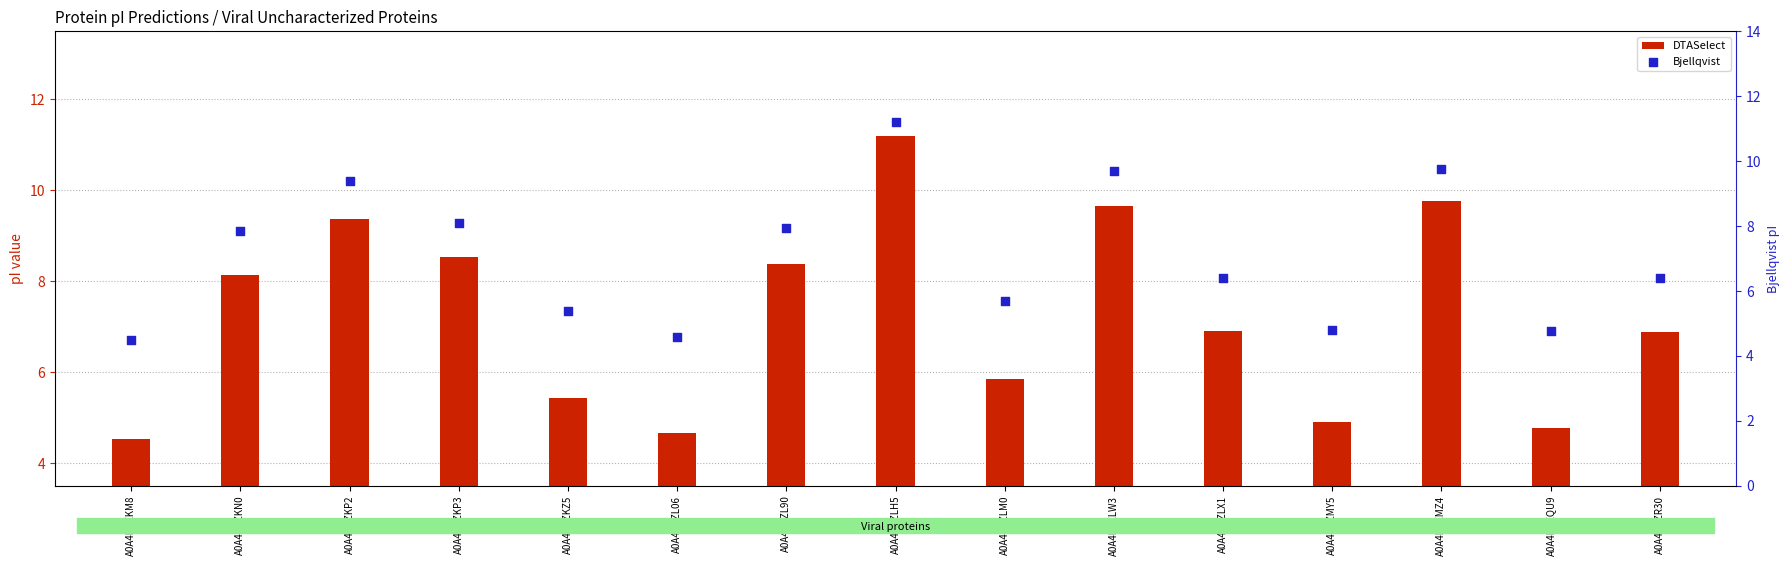

Which series has the largest Y range (max minus min)?

Bjellqvist